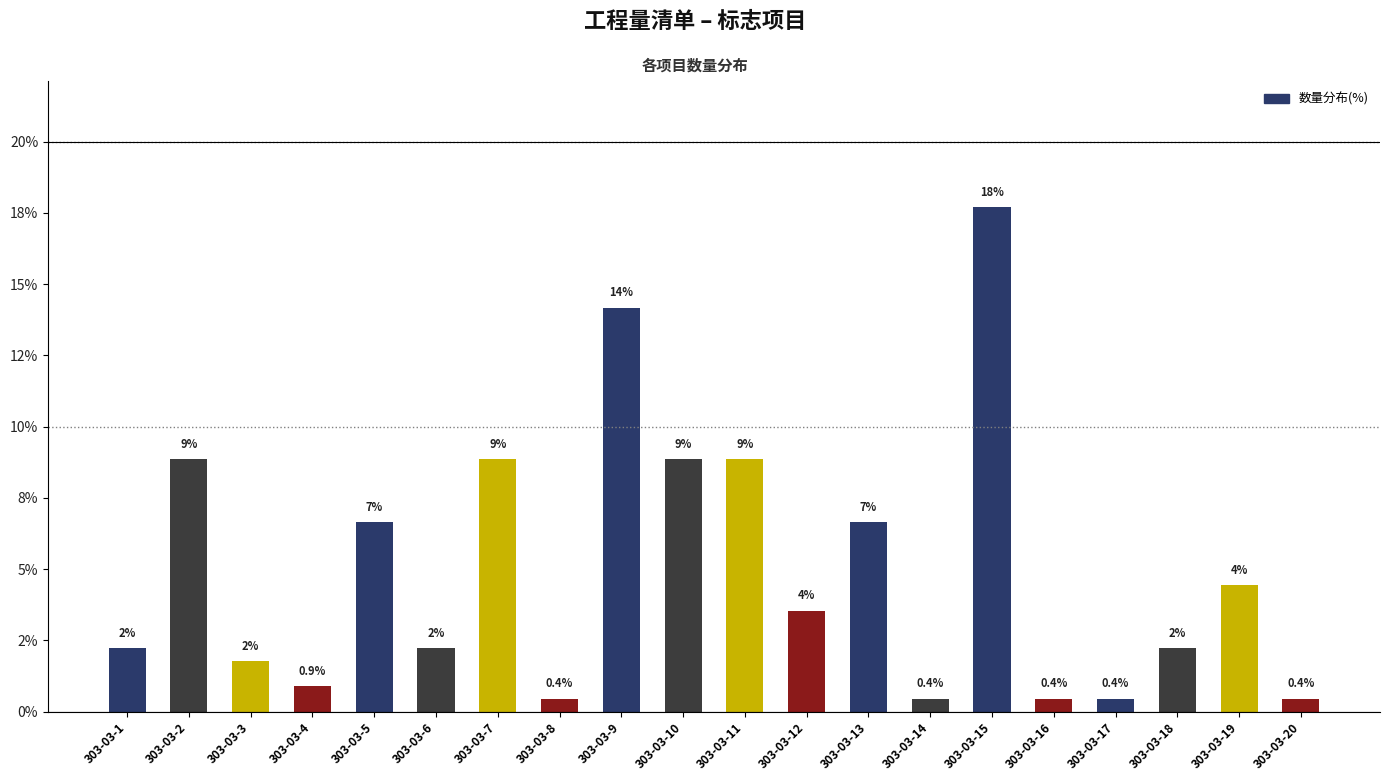

What is the difference between the maximum and second lowest values?

17.3